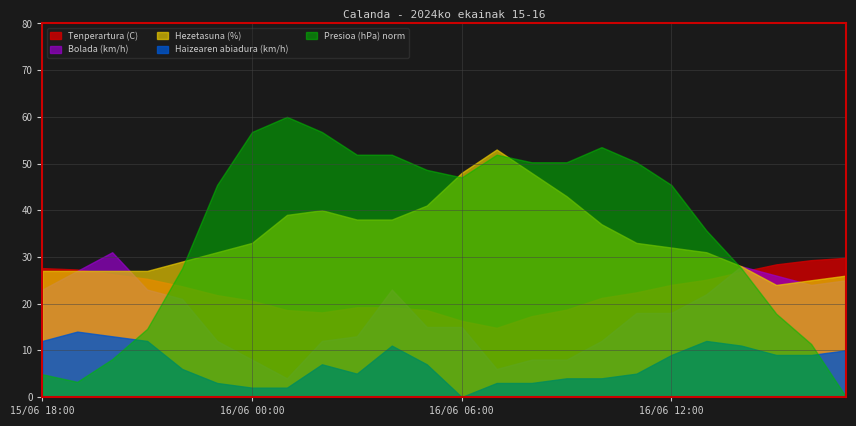

What position from the right is 16/06 13:00?

5